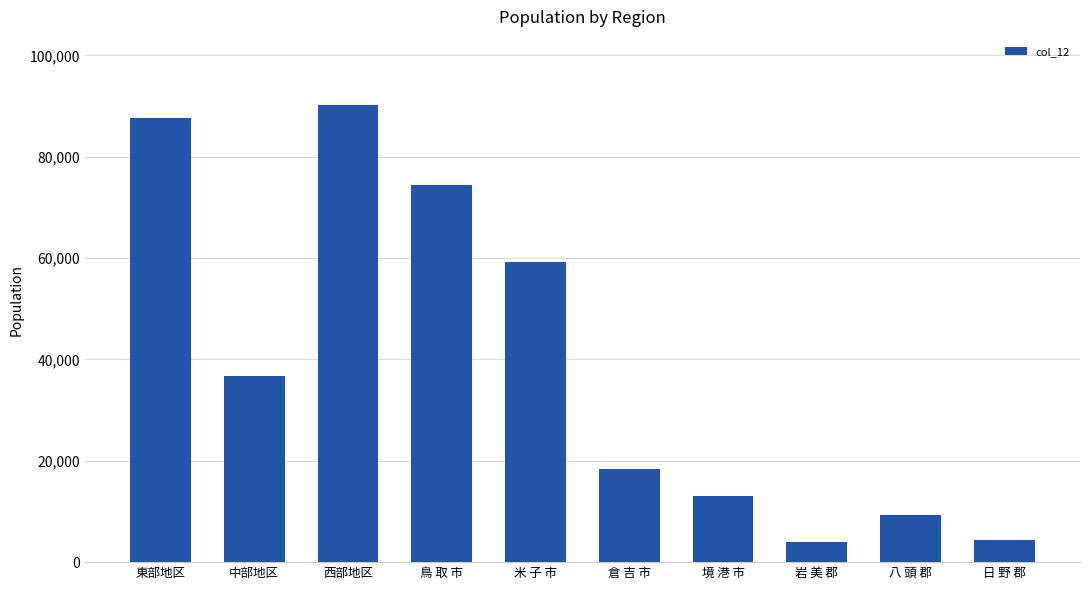

Where is the data nearest to the value 47047?

中部地区